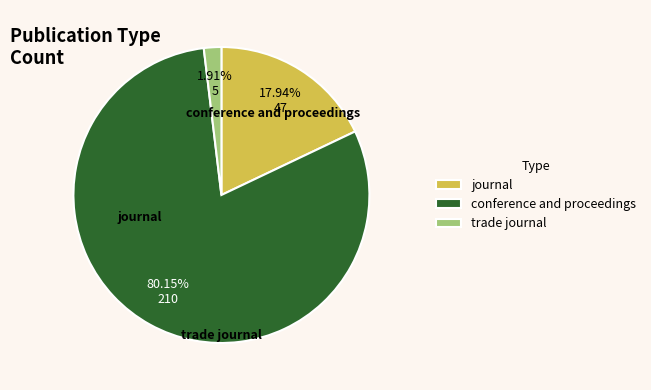

True or false: conference and proceedings accounts for 65% of the total.

False